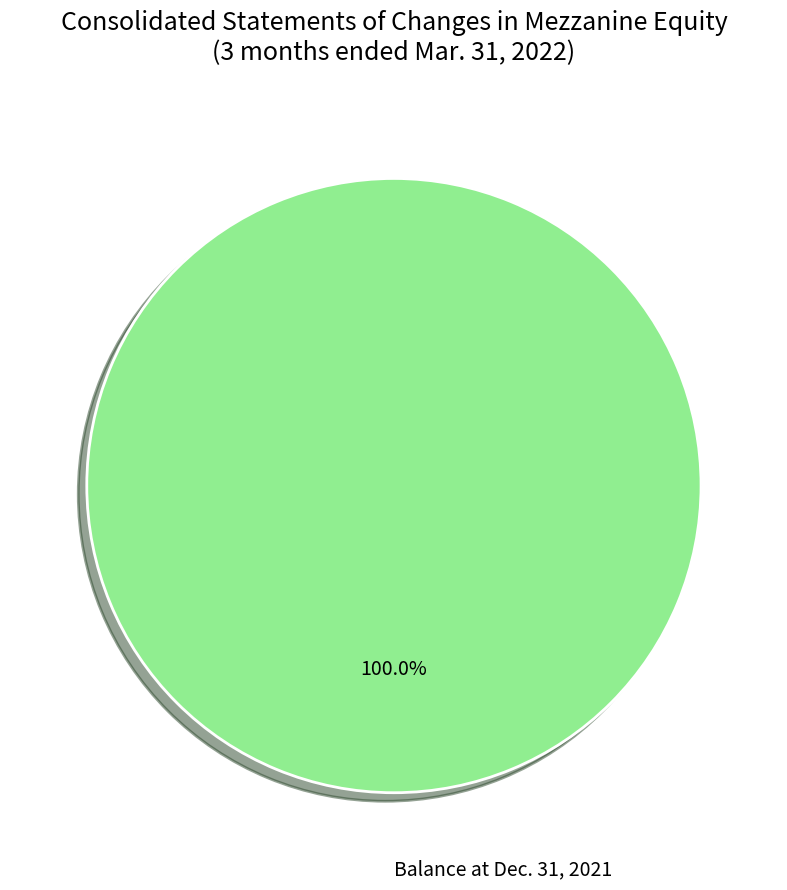

Is there a majority slice in this chart?

Yes